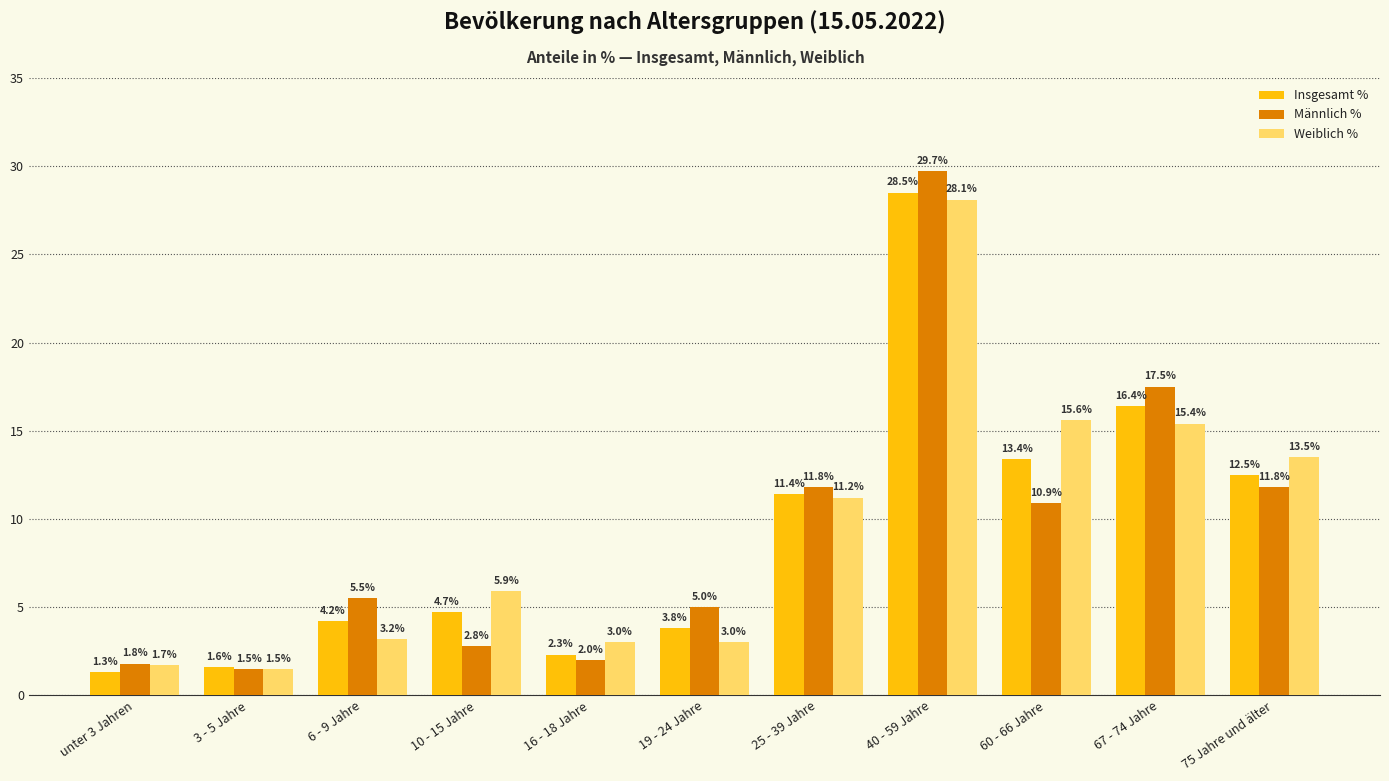

Where does the Weiblich % series first go above 5?

10 - 15 Jahre